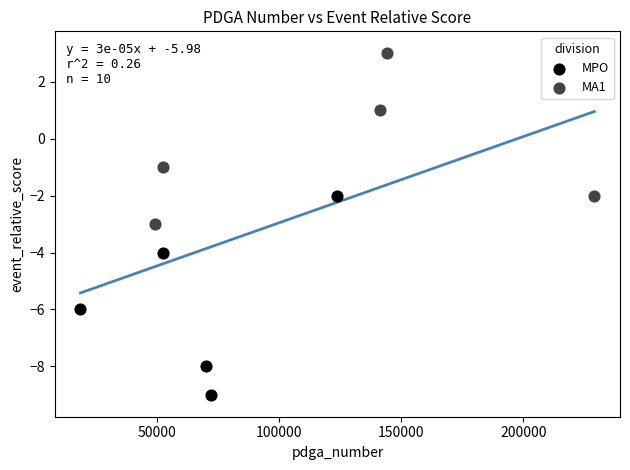

Which series contains the highest Y value?

MA1